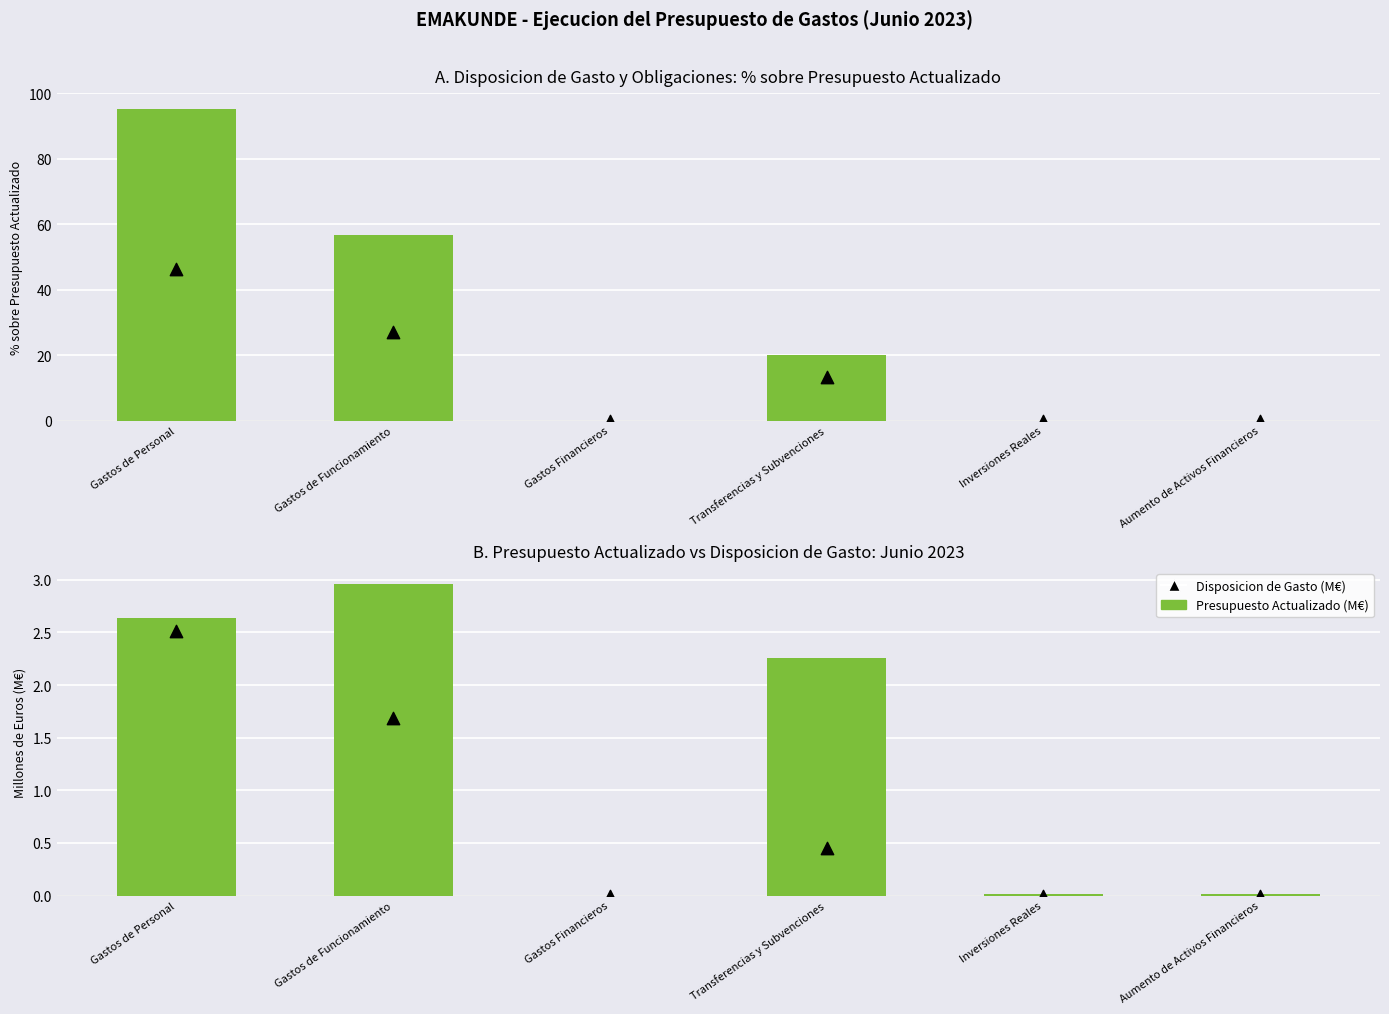

Which series has the largest total across all categories?

Disposicion (% Presupuesto)